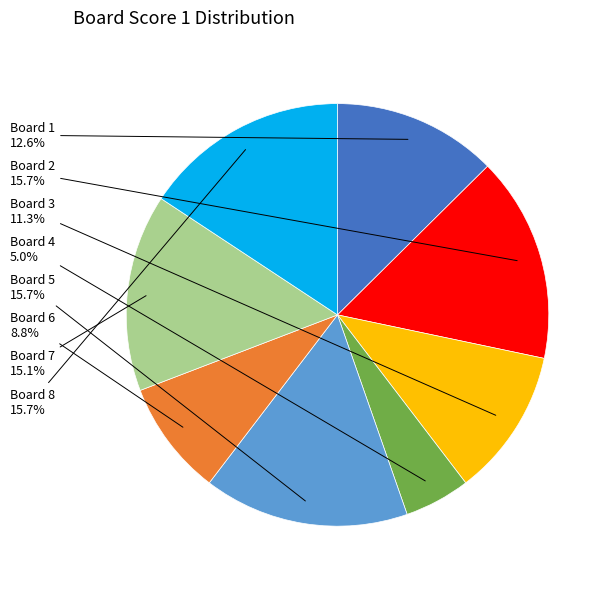

Is it true that Board 5 is 2% of the pie?

False